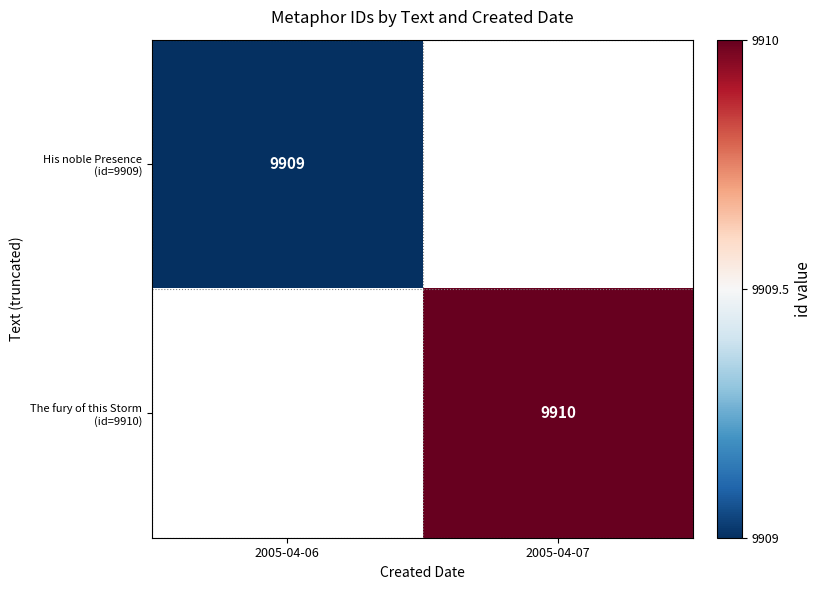

The His noble Presence (id=9909) series shows 9909 at 2005-04-06. True or false?

True